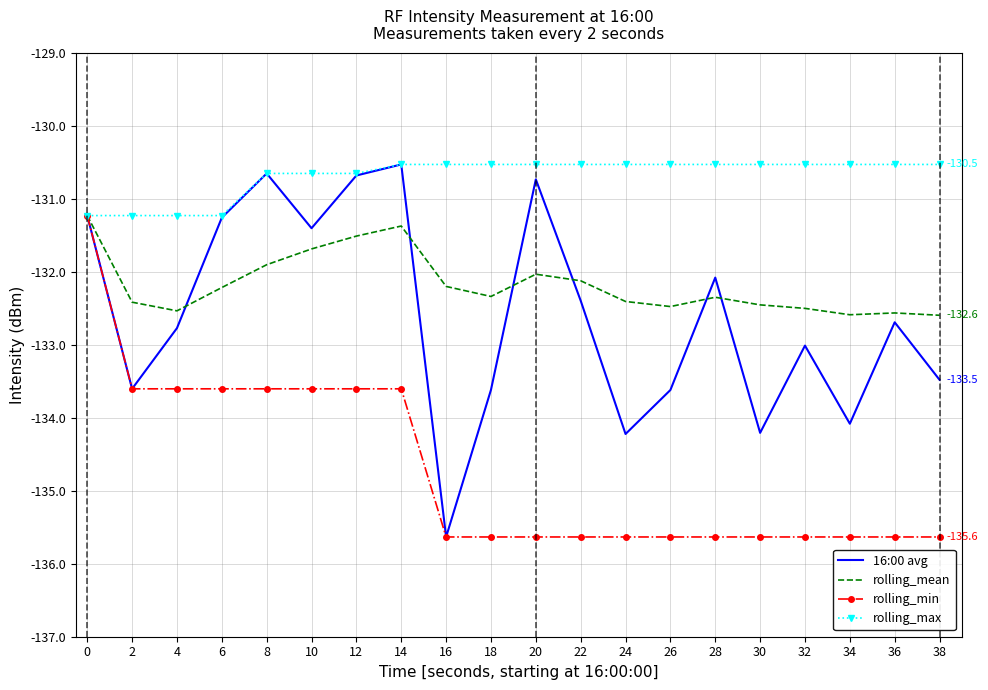

True or false: rolling_min has a value of -135.6 at 18.

True